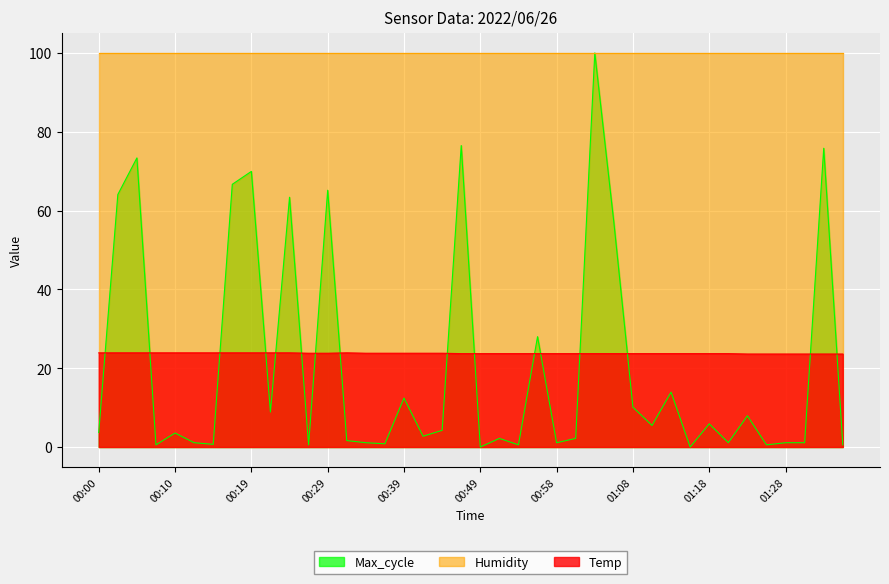

What position from the right is 01:18?

8